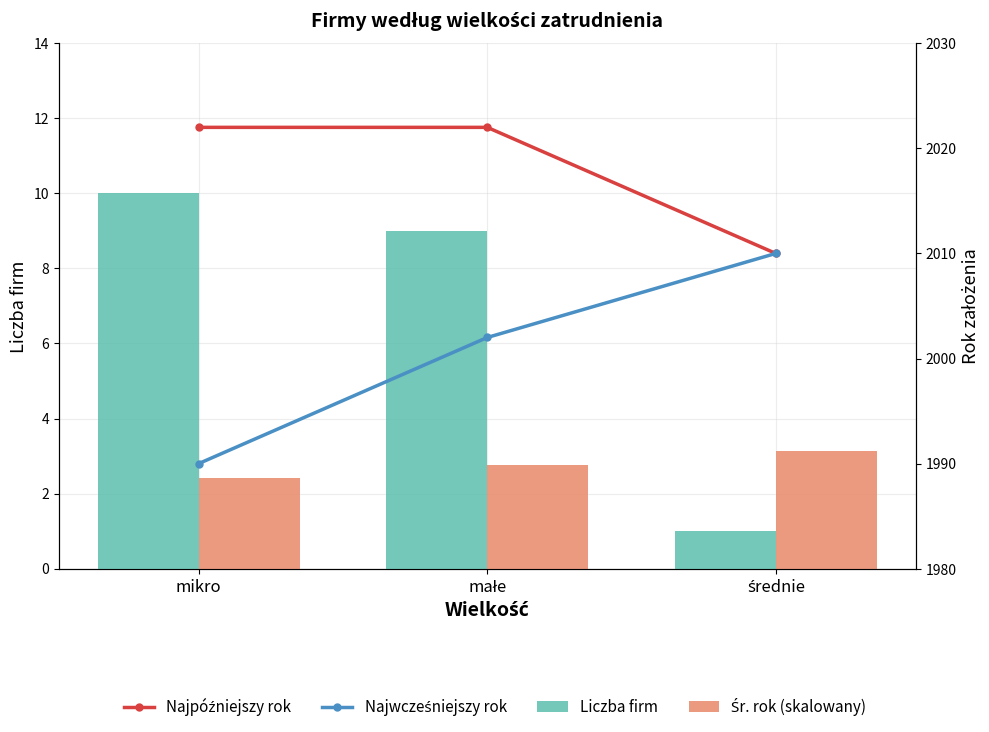

Between mikro and małe, which series saw the biggest shift?

Najwcześniejszy rok